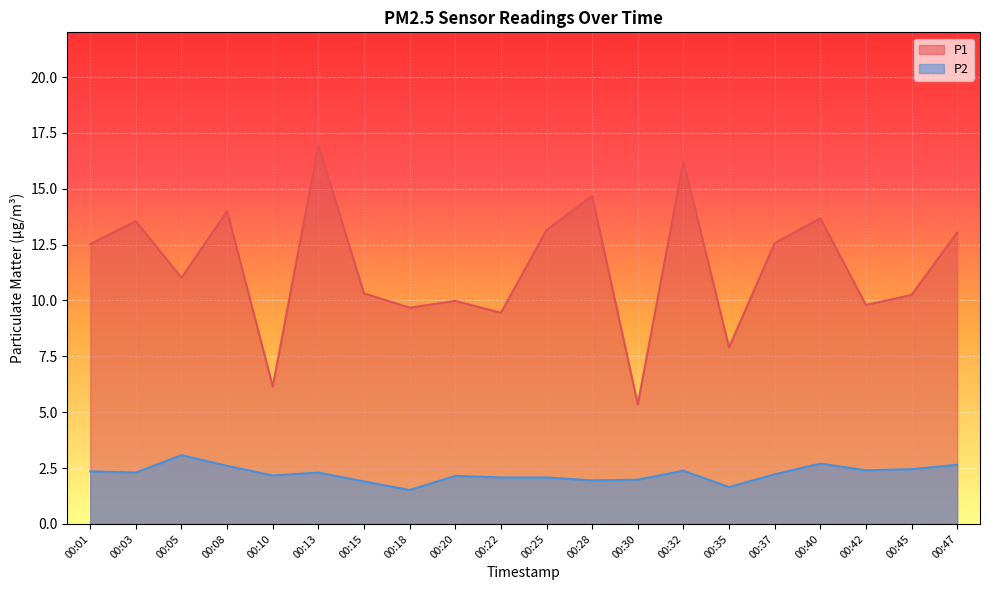

What is the total value across all series at 00:05?

14.1